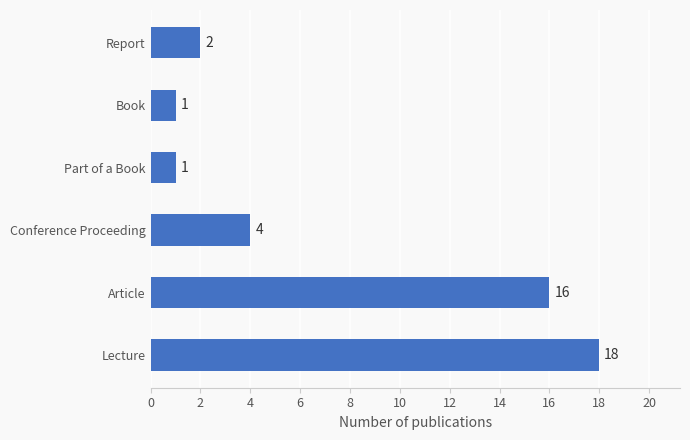

What is the minimum value shown in the chart?

1